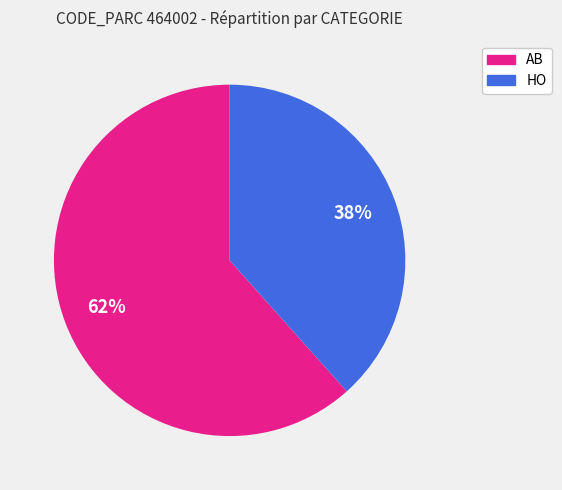

Which slice is the largest?

AB